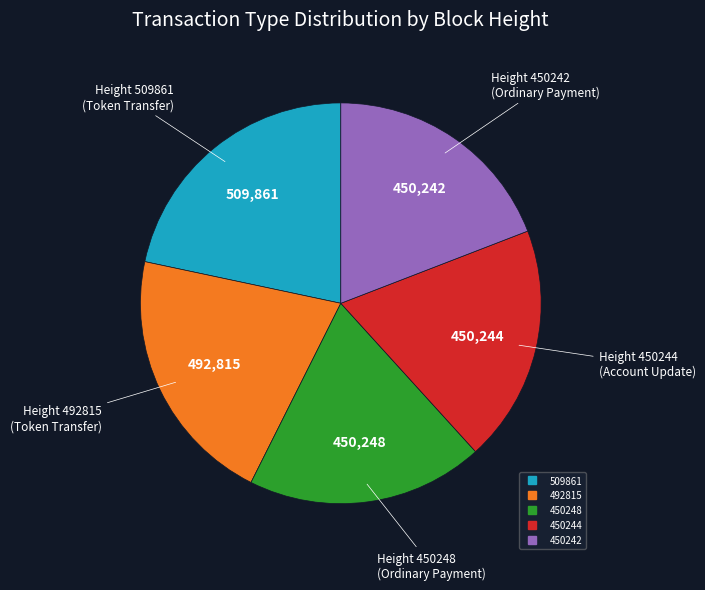

Is the sum of 450244 and 509861 greater than half?

No